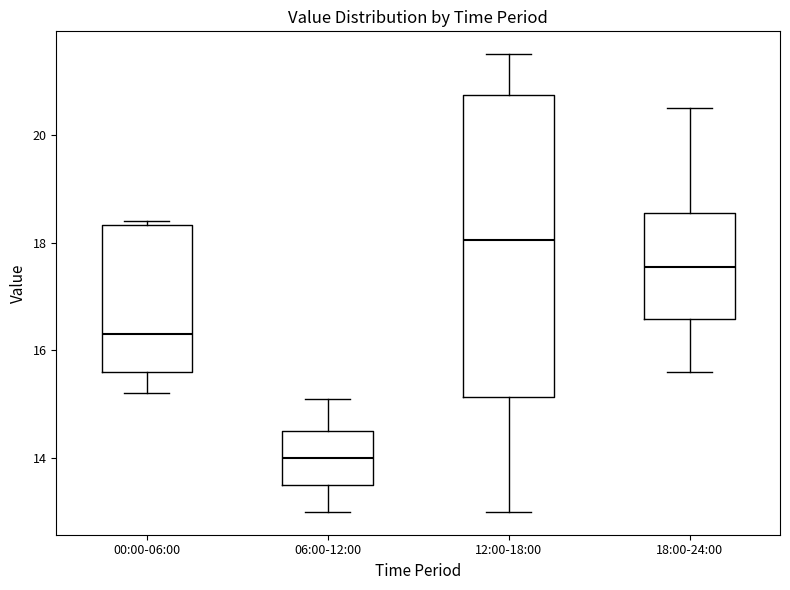

Which box is the tallest, from its lower edge to its upper edge?

12:00-18:00